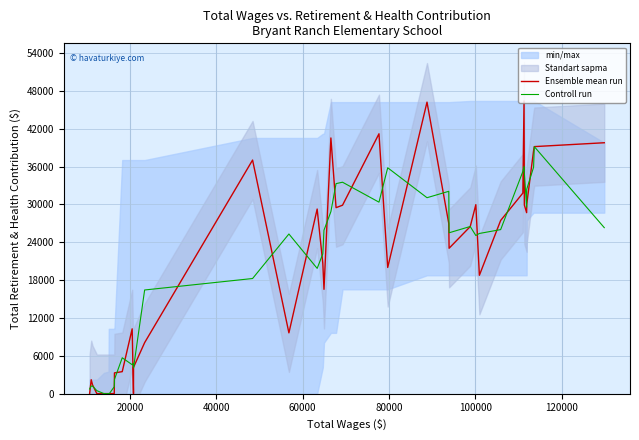

The value of Controll run at 12 is 7631.4. True or false?

False